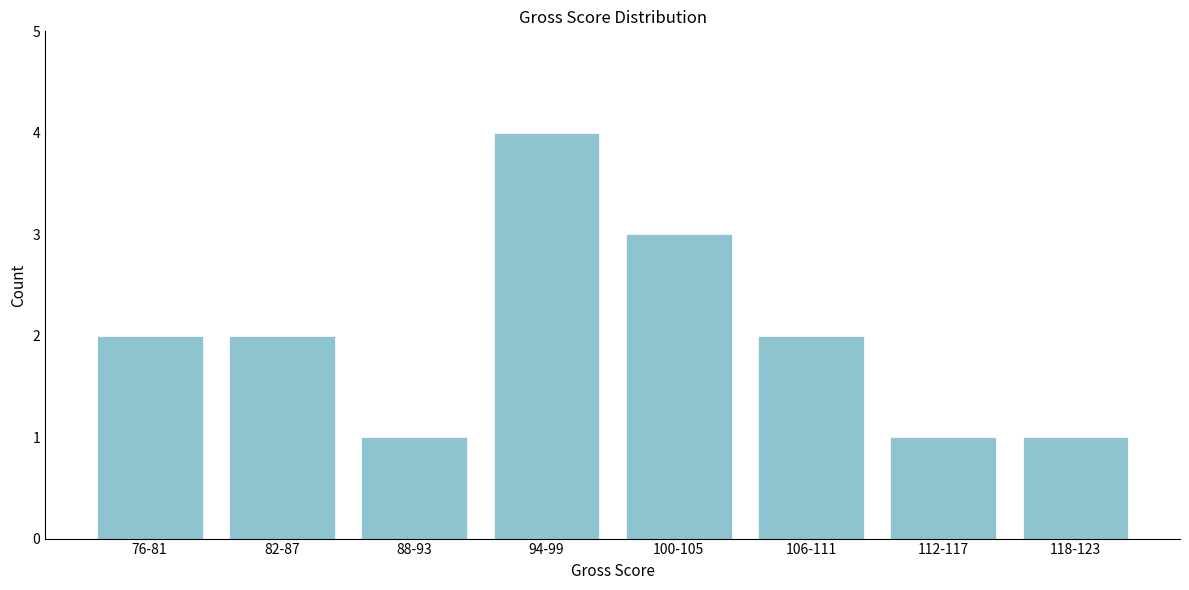

Reading right to left, transcribe all the data shown in this chart.

118-123=1	112-117=1	106-111=2	100-105=3	94-99=4	88-93=1	82-87=2	76-81=2